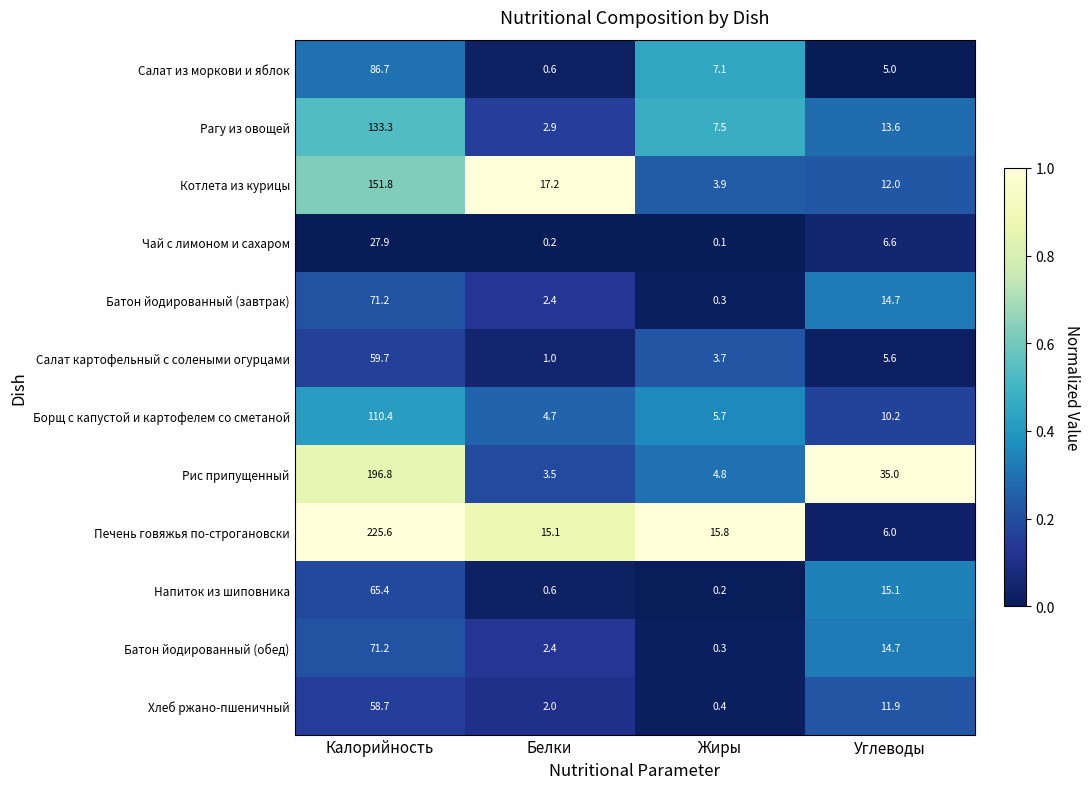

List the labels in order of Рис припущенный value, smallest first.

Белки, Жиры, Углеводы, Калорийность